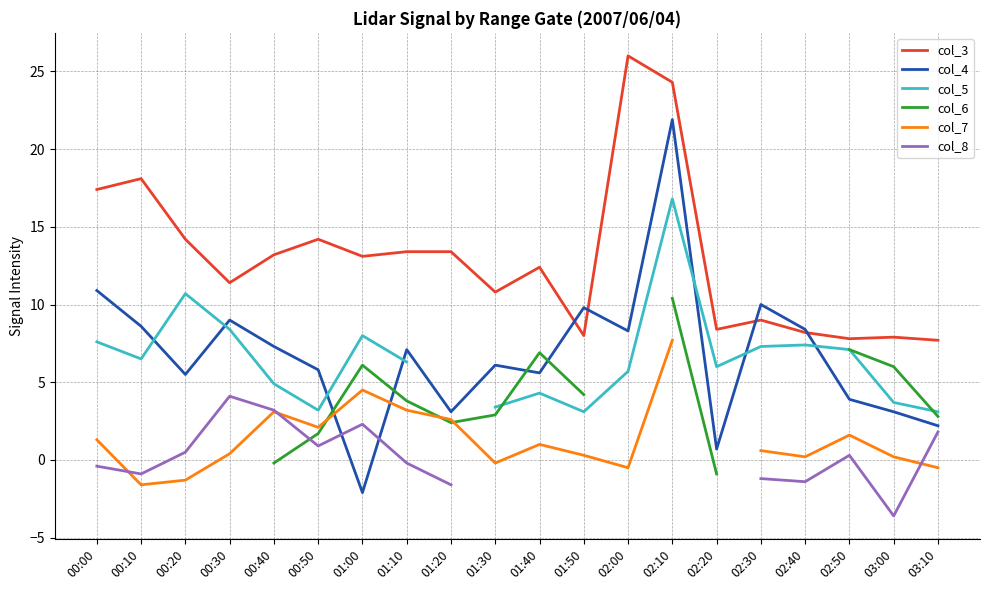

How many values in the col_4 series are below 7?

10